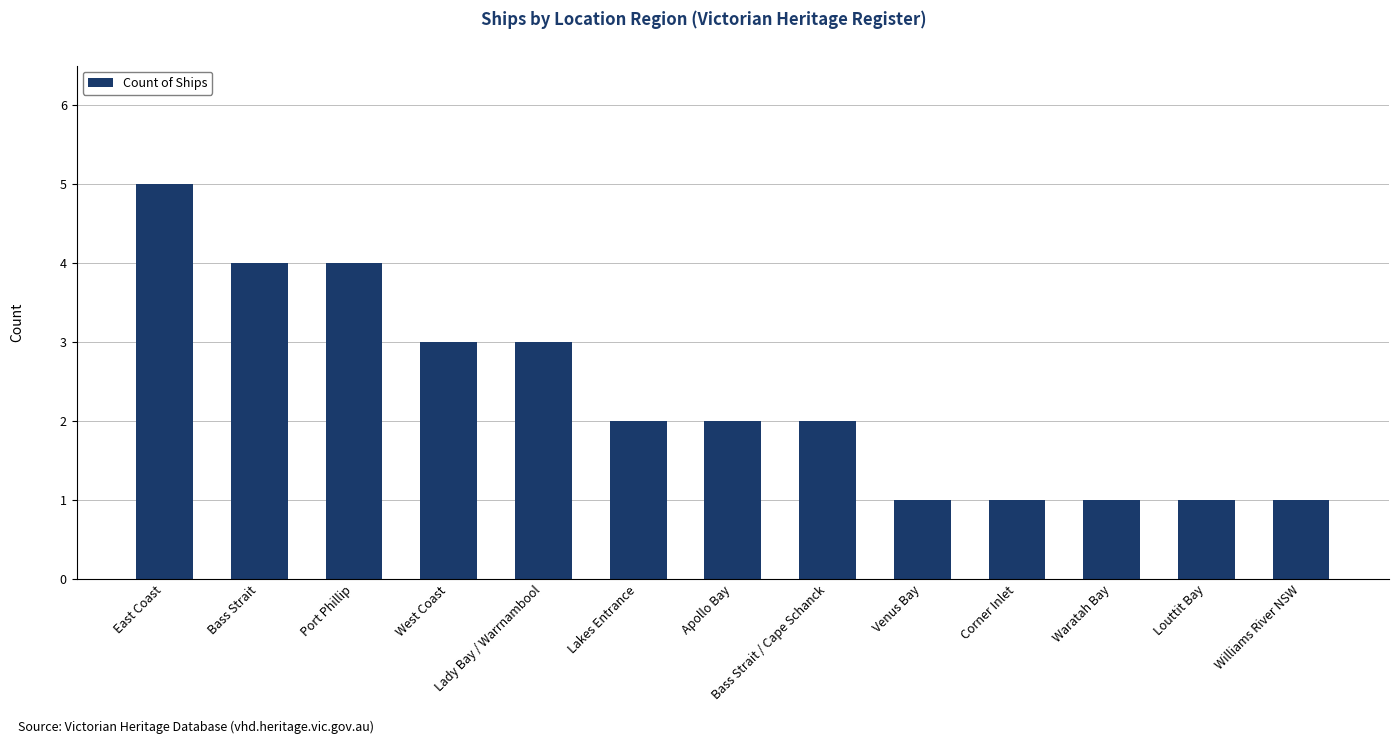

Which label corresponds to the largest value in the chart?

East Coast